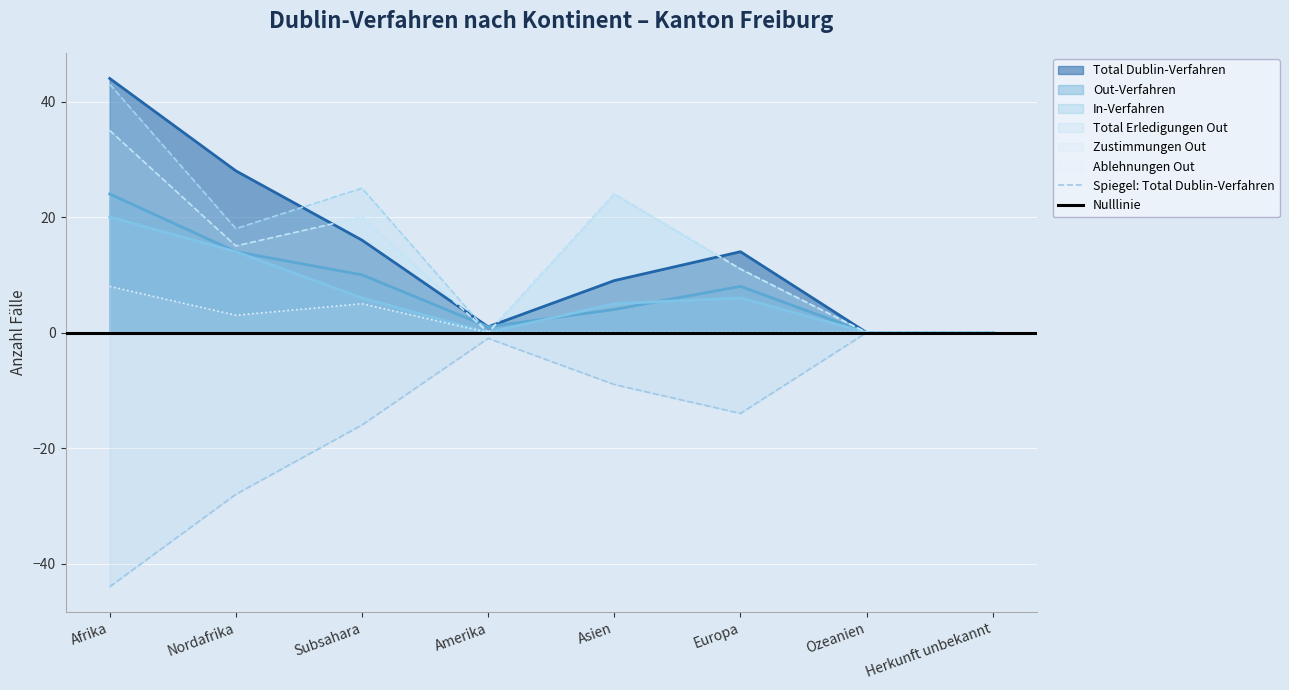

At which category does Zustimmungen Out reach its first local peak?

Subsahara